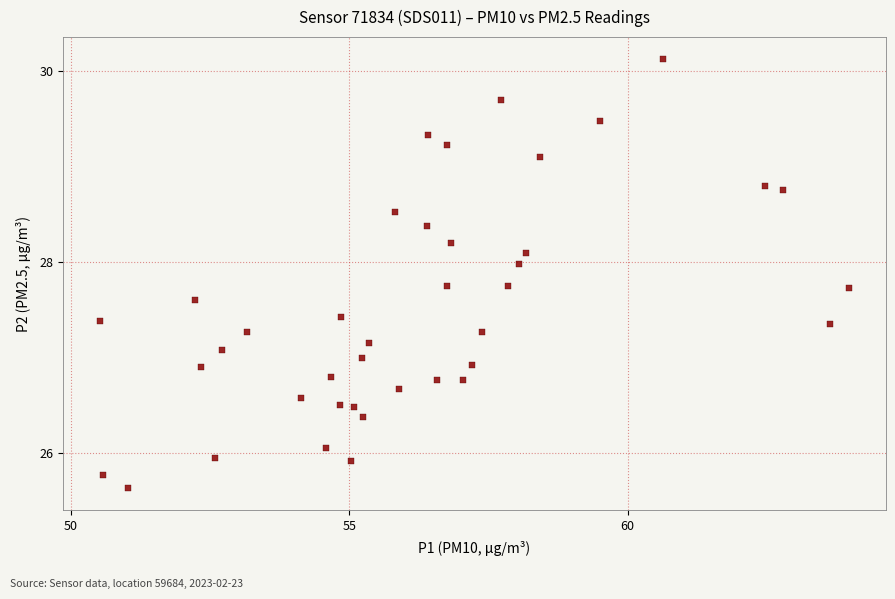

What is the range of Y values (max minus min)?

4.5